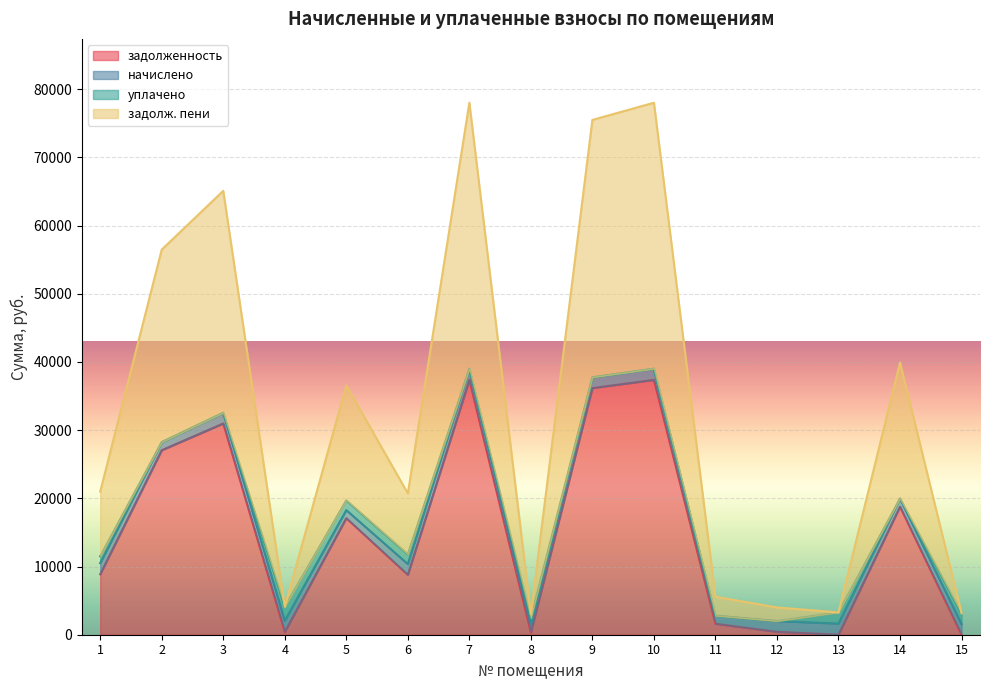

The value of задолженность at 10 is 37378.8. True or false?

True